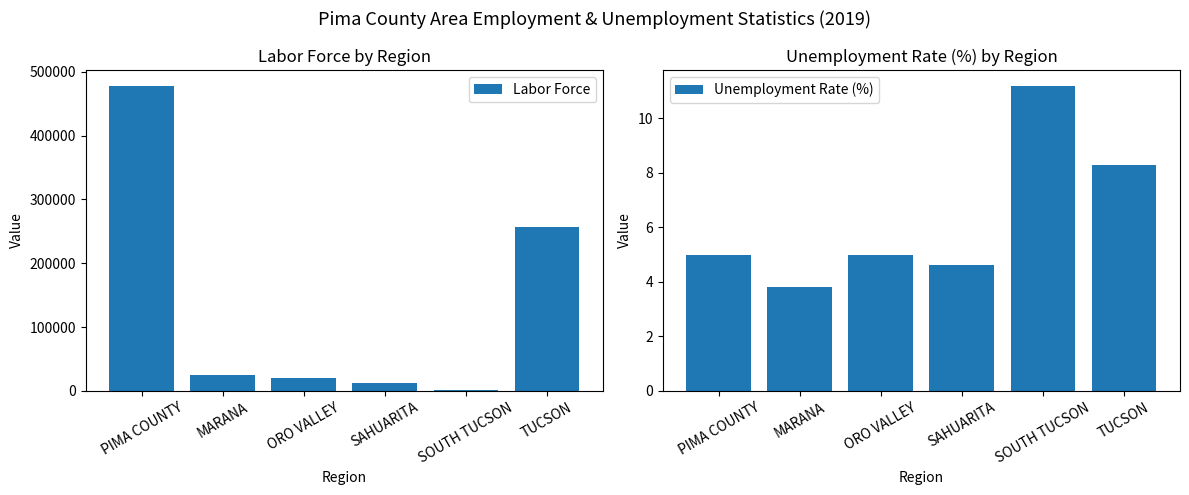

Which label corresponds to the smallest value in the chart?

MARANA